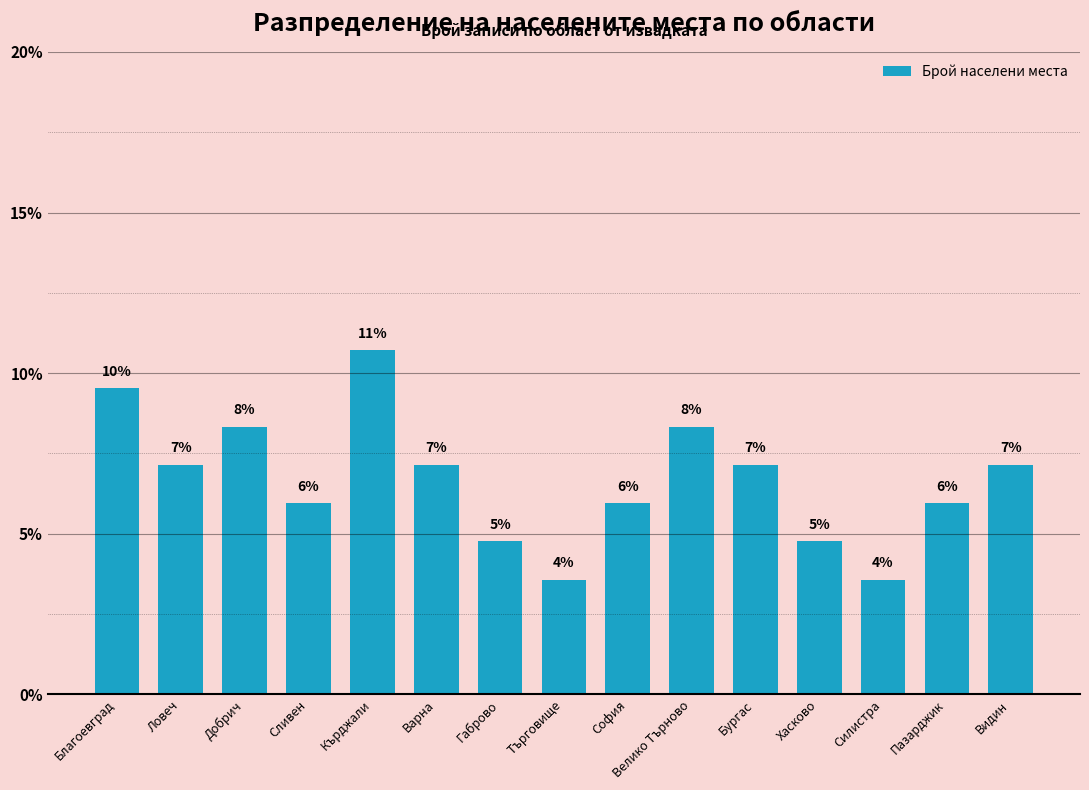

The value at Ловеч is 7.1. True or false?

True